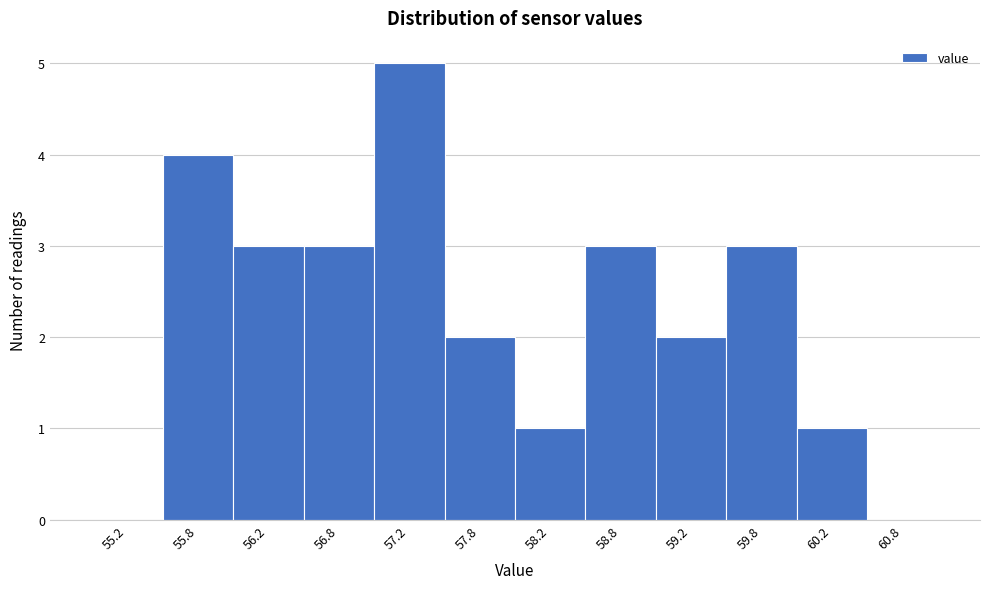

Over which range of the x-axis is the bar tallest?

57.0 to 57.5